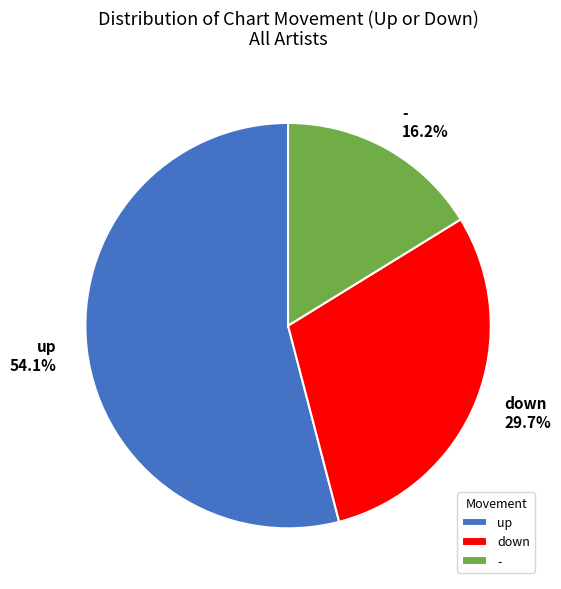

Combined, what portion of the pie is down and up?

83.8%